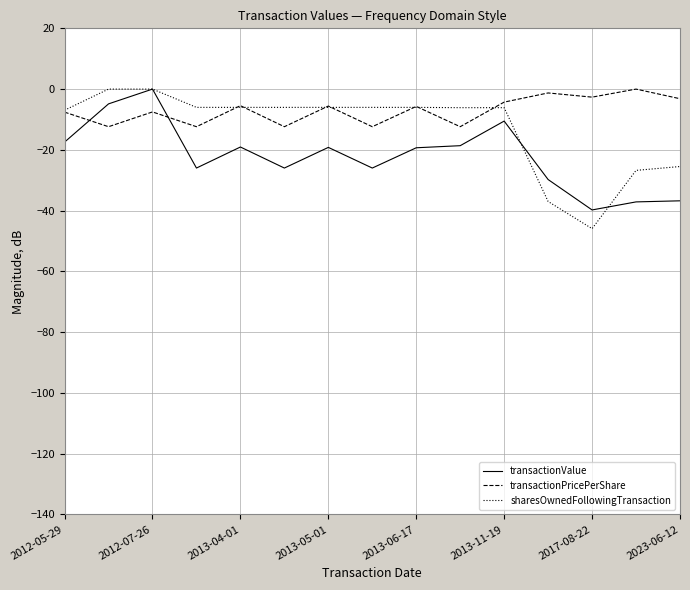

Rank the series by their average value, from lowest to highest.

transactionValue, sharesOwnedFollowingTransaction, transactionPricePerShare